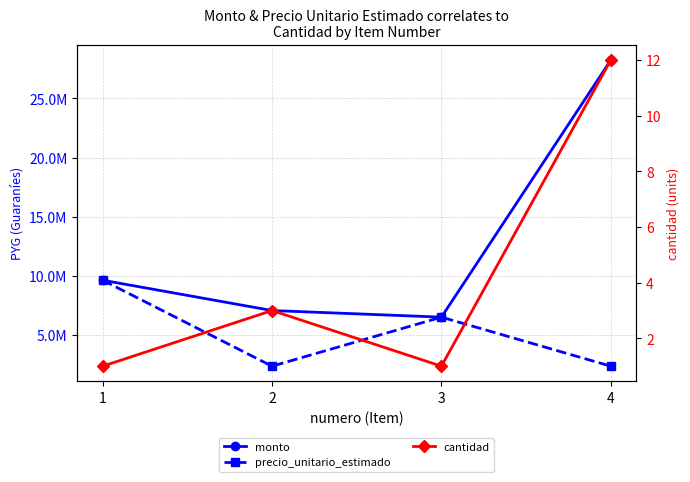

Where is cantidad nearest to the value 6?

2